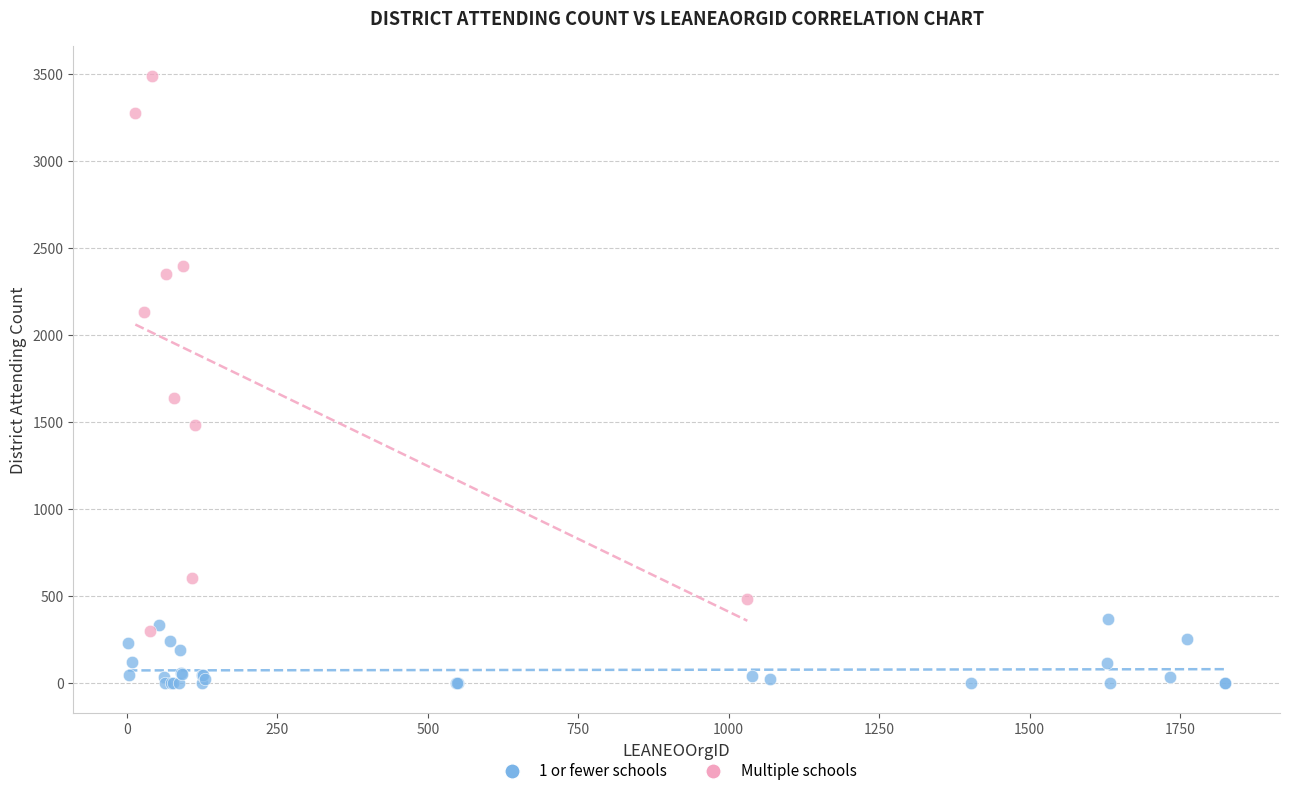

Which series reaches the maximum Y coordinate?

Multiple schools